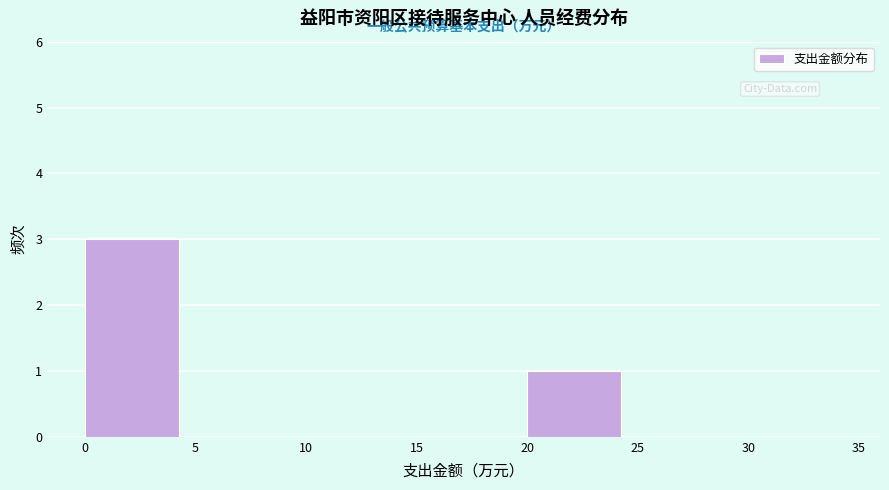

Reading left to right, transcribe this chart: for each bar, give the range it covers on the x-axis and its height. The values are not printed on the chart, so give them approximately, as read against the axis.

0 to 5: 3
5 to 10: 0
10 to 15: 0
15 to 20: 0
20 to 25: 1
25 to 30: 0
30 to 35: 0